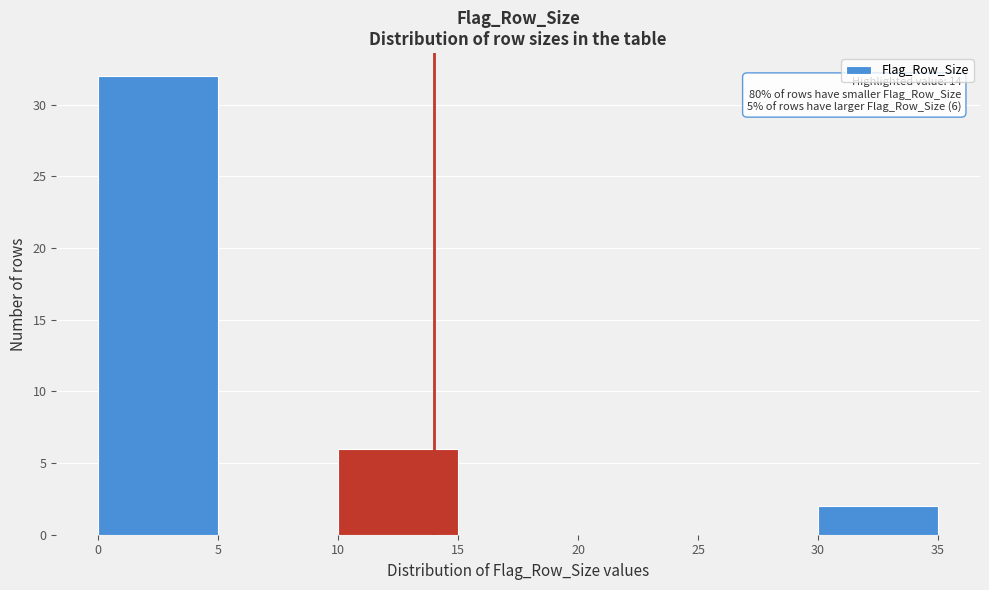

Which range on the x-axis has the tallest bar?

0 to 5